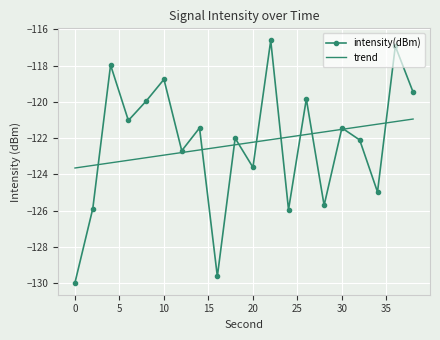

What is the minimum value for trend?

-123.6